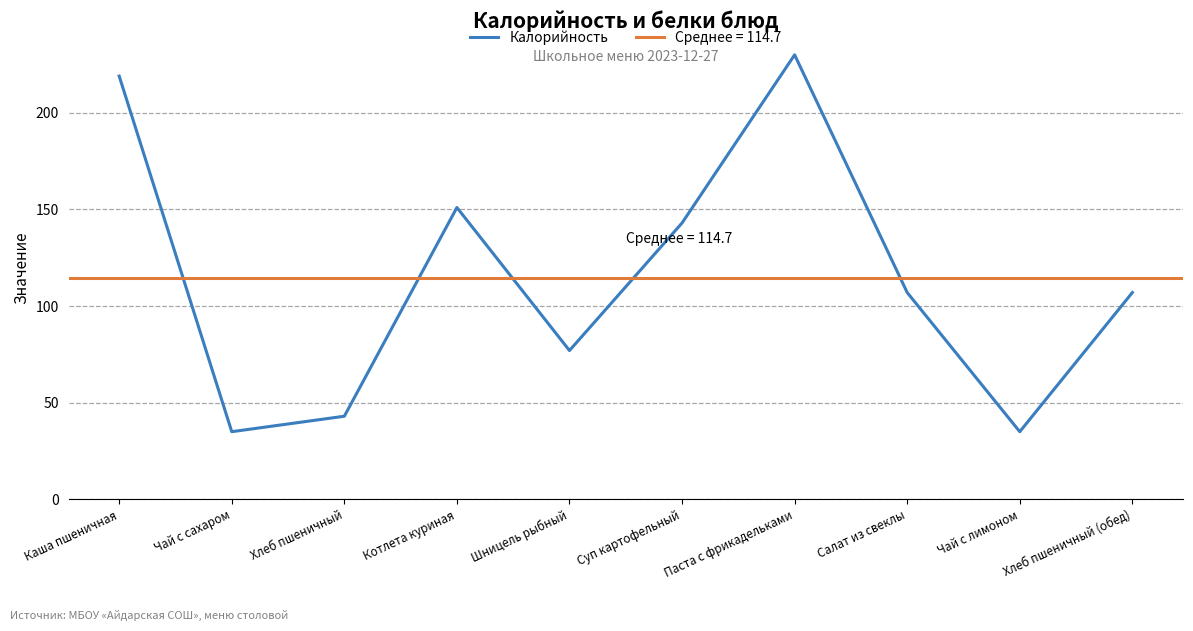

The chart shows a value of 107 at Хлеб пшеничный (обед). True or false?

True